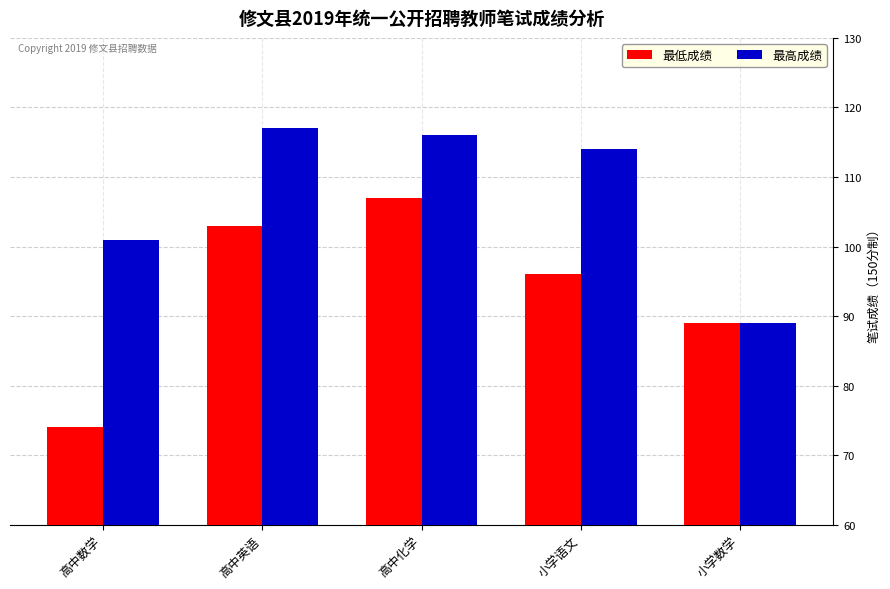

True or false: 最高成绩 has a value of 202 at 小学语文.

False